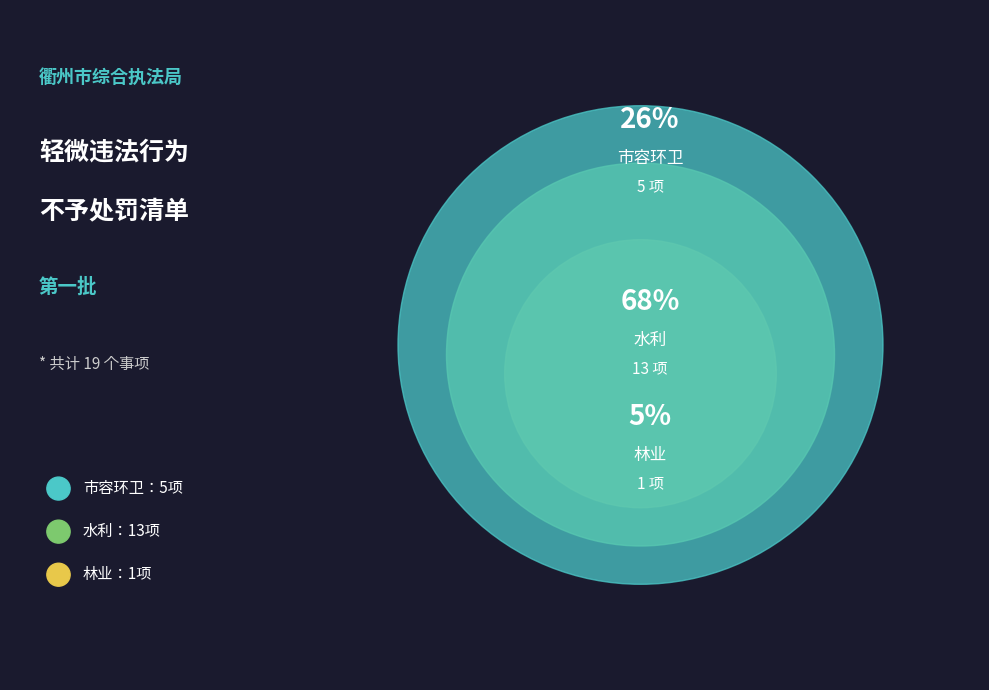

How many segments does this pie chart have?

3